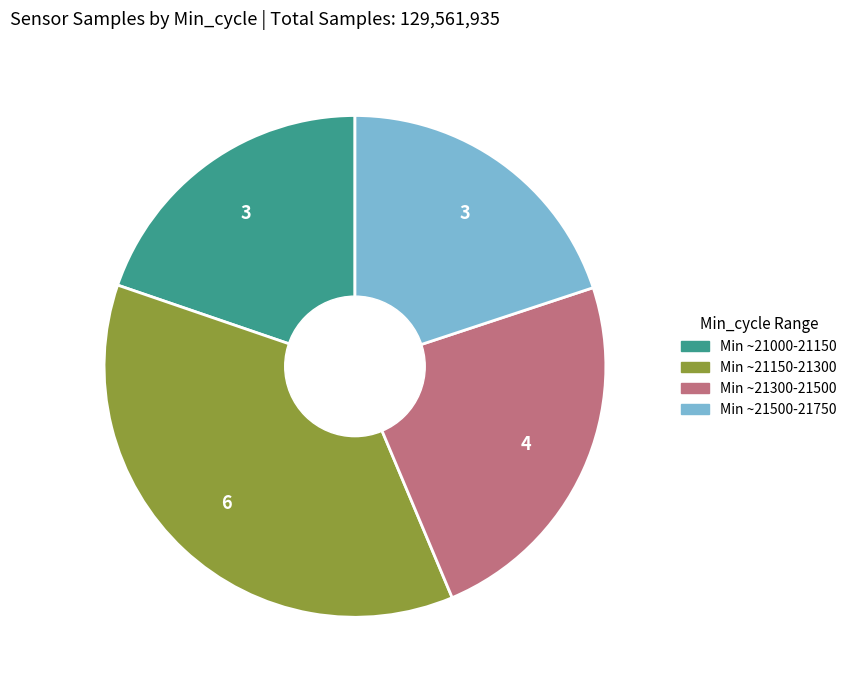

Is there any slice that represents more than half of the pie?

No